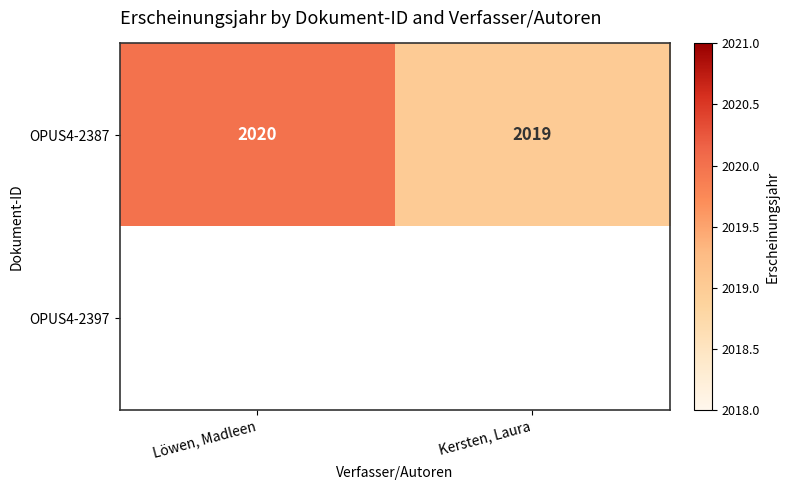

Which label corresponds to the largest value in the chart?

Löwen, Madleen